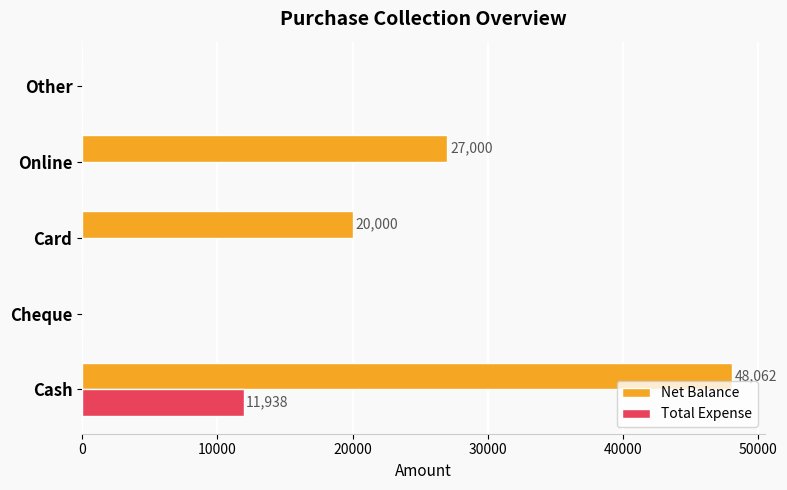

Is it true that Total Expense equals -3747 at Cheque?

False